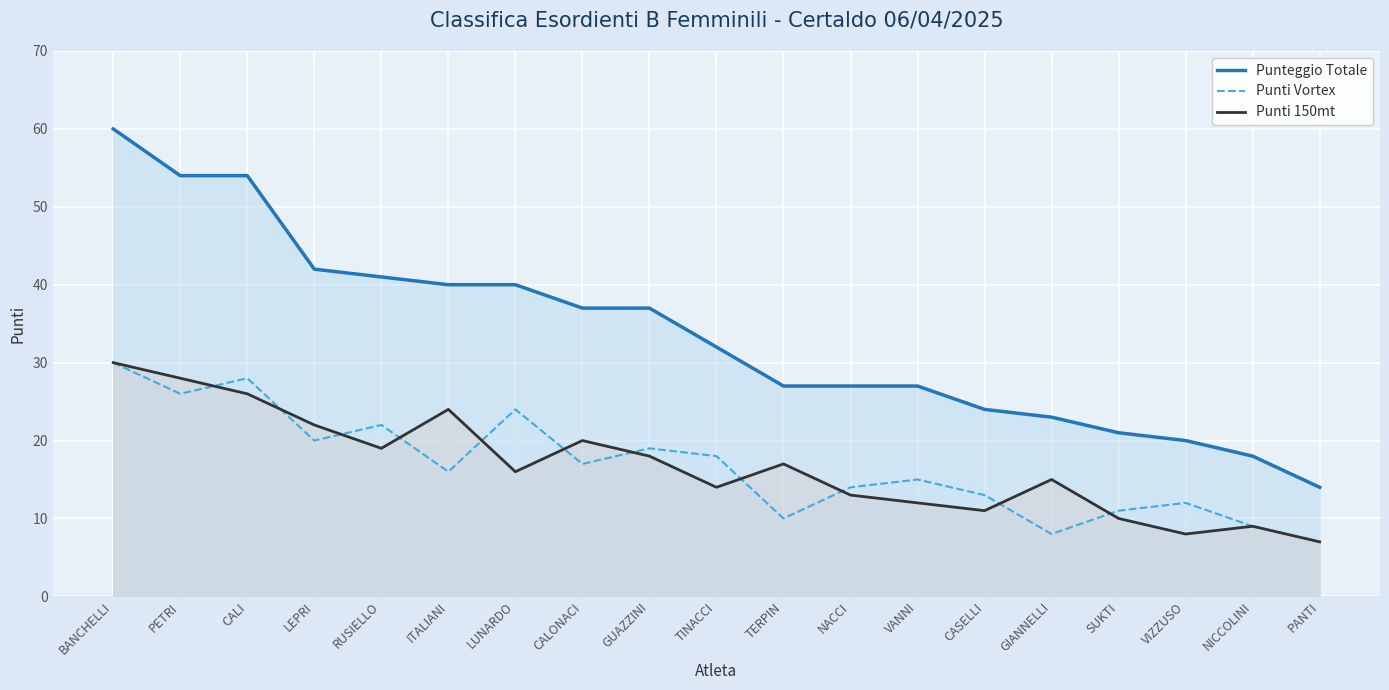

What value does the Punti 150mt series have at LEPRI?

22